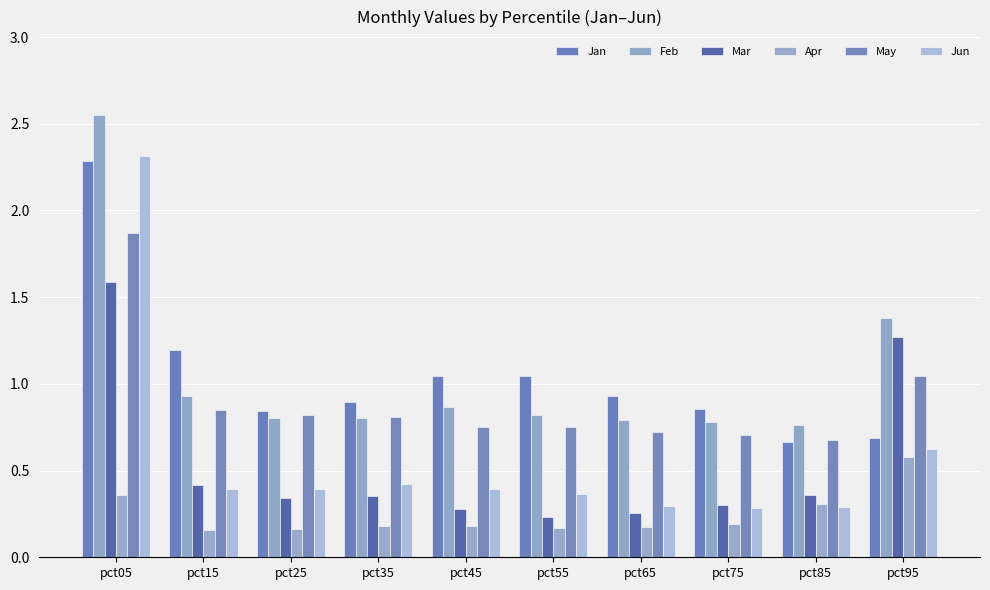

What are all the series names shown in the legend?

Jan, Feb, Mar, Apr, May, Jun